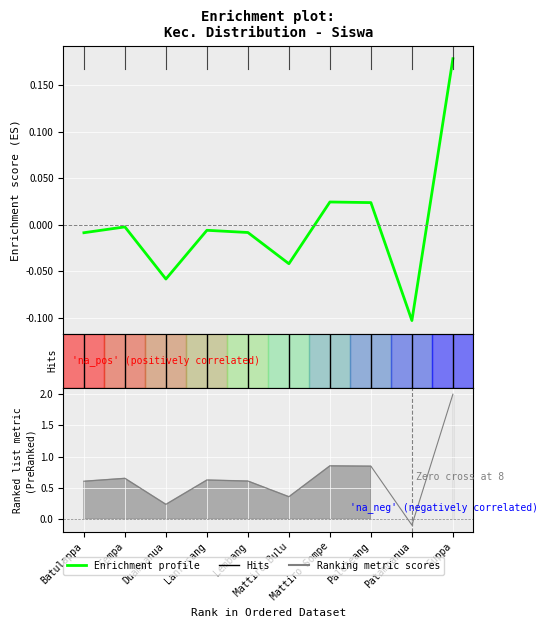

Which category has the highest value in the Enrichment profile series?

Suppa